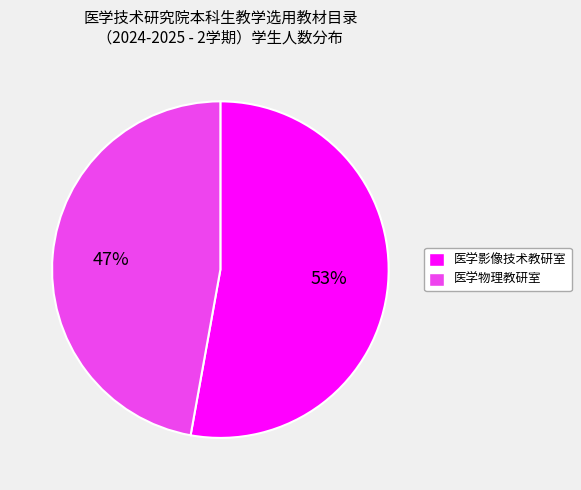

To the nearest percent, what is the difference between the largest and smallest slice percentages?

6%